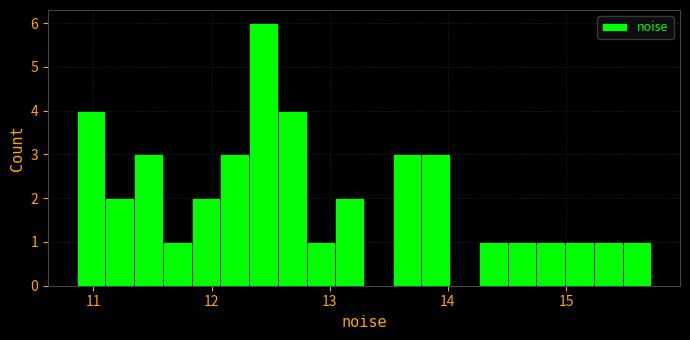

Around what value on the x-axis is the tallest bar? Give the approximate position of its centre, as read against the axis.

12.4